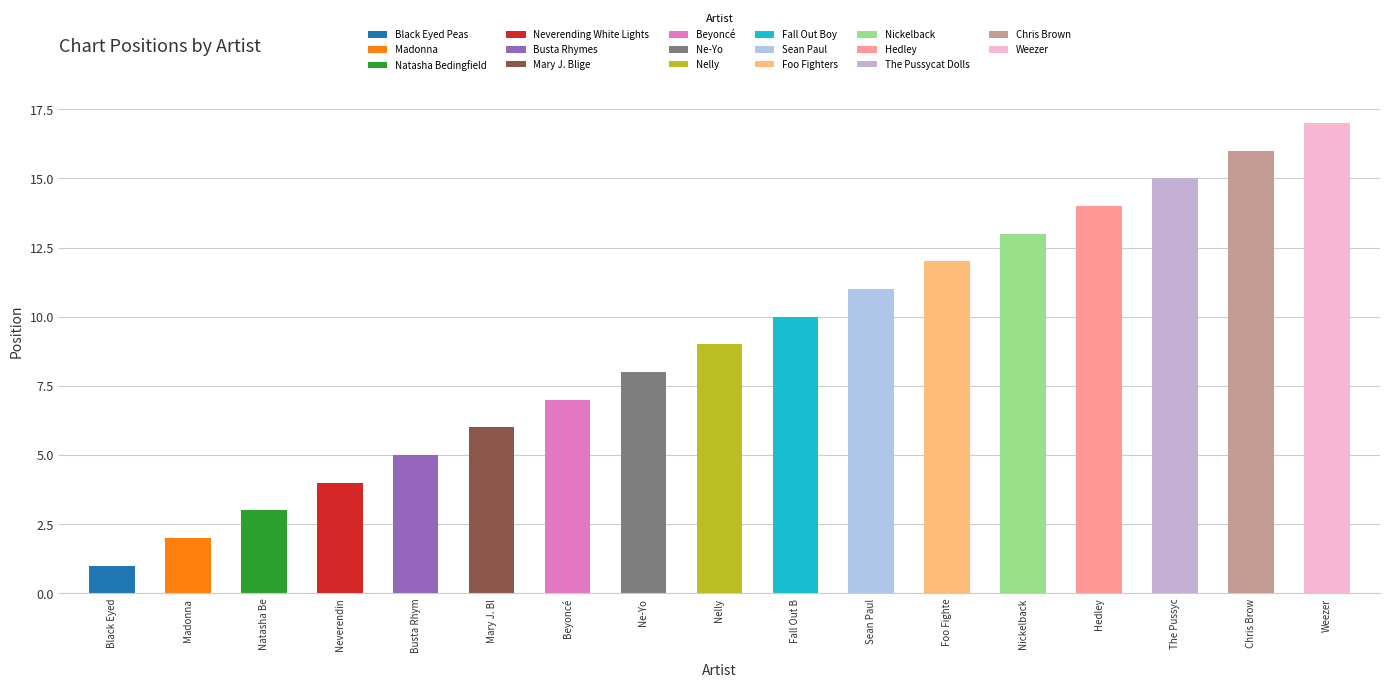

Approximately how many times larger is the value at Hedley compared to Sean Paul?

1.3